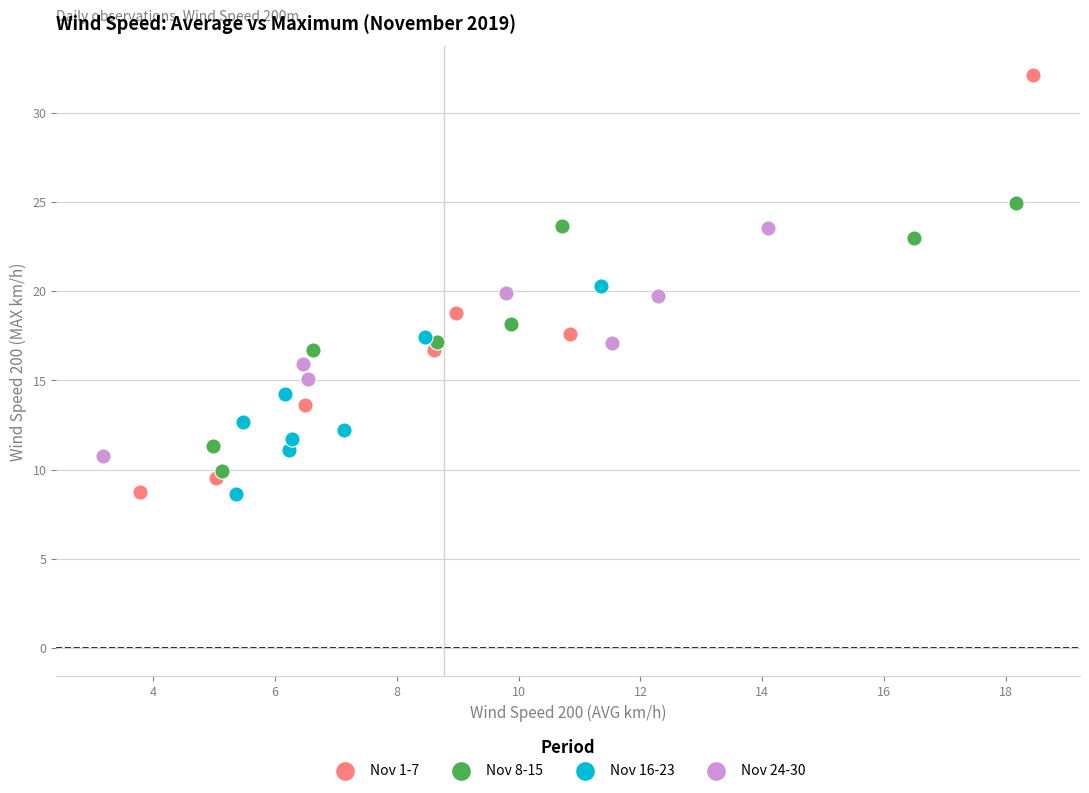

Which series has the widest spread of Y values?

Nov 1-7